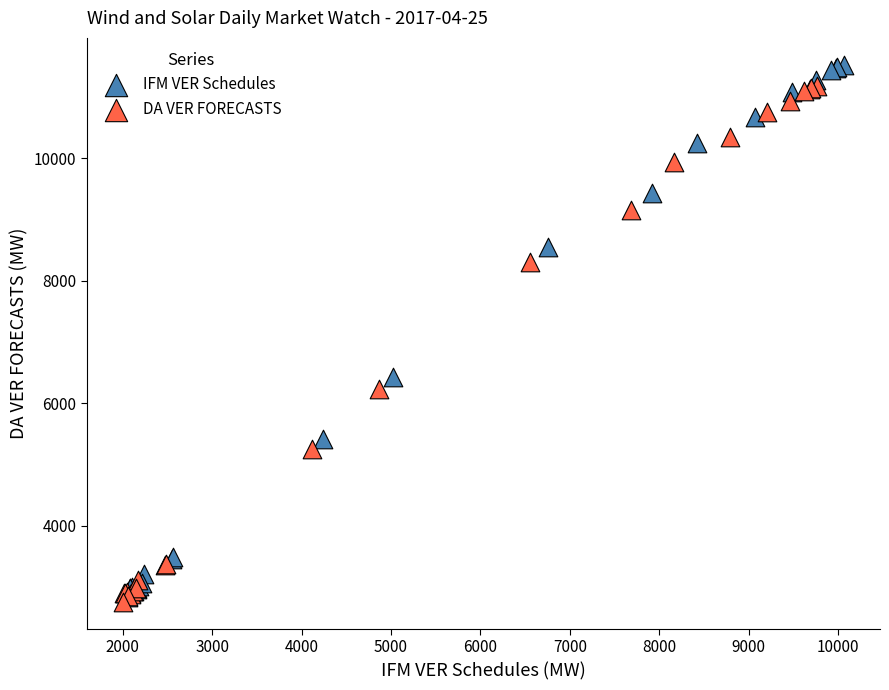

Which series has the largest Y range (max minus min)?

IFM VER Schedules